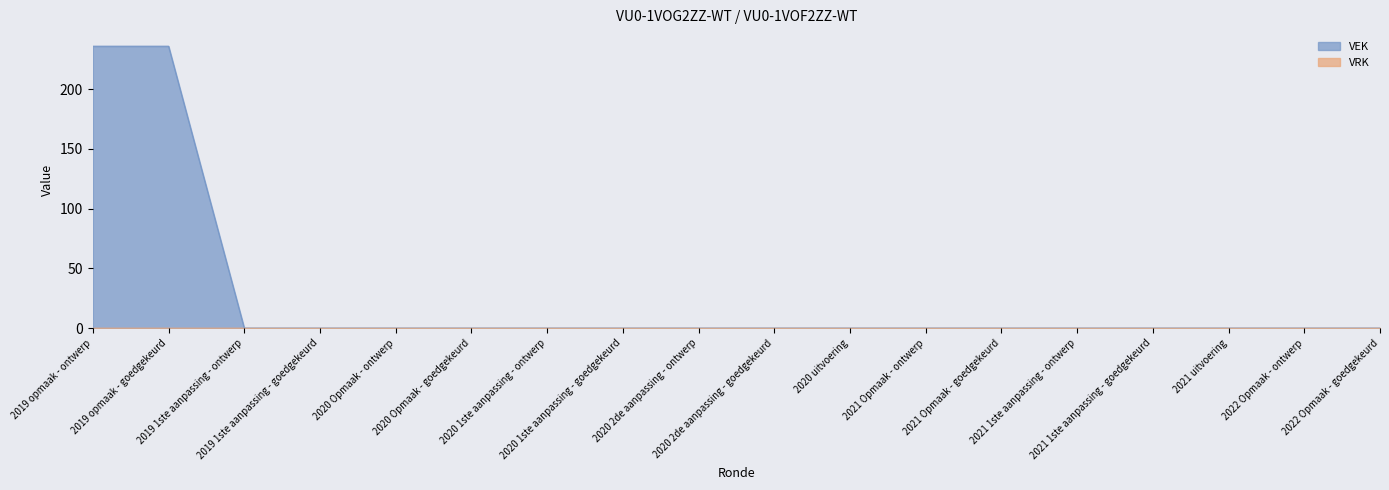

How many positive values are there?

2